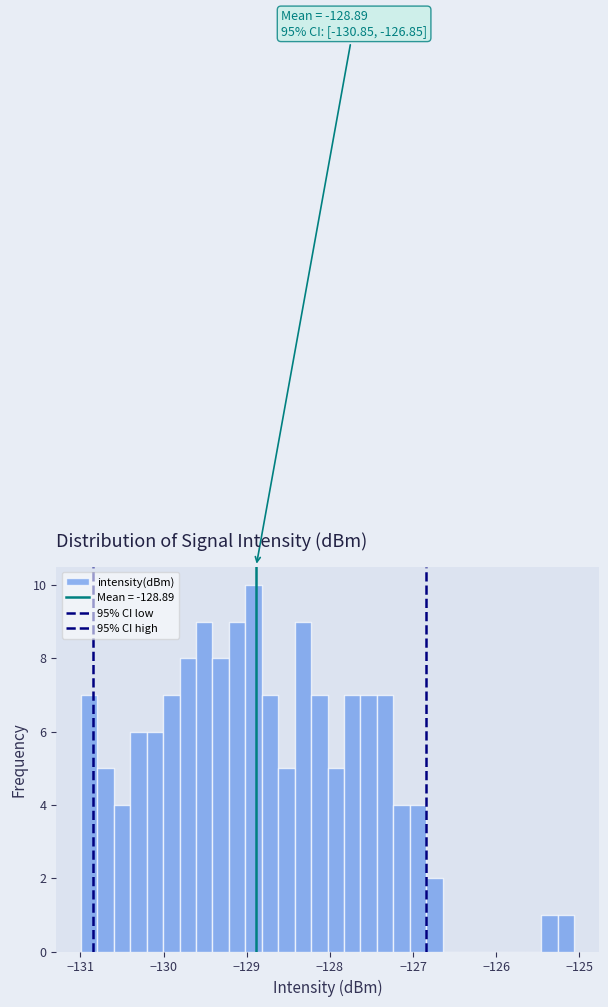

Around what value on the x-axis is the tallest bar? Give the approximate position of its centre, as read against the axis.

-128.9